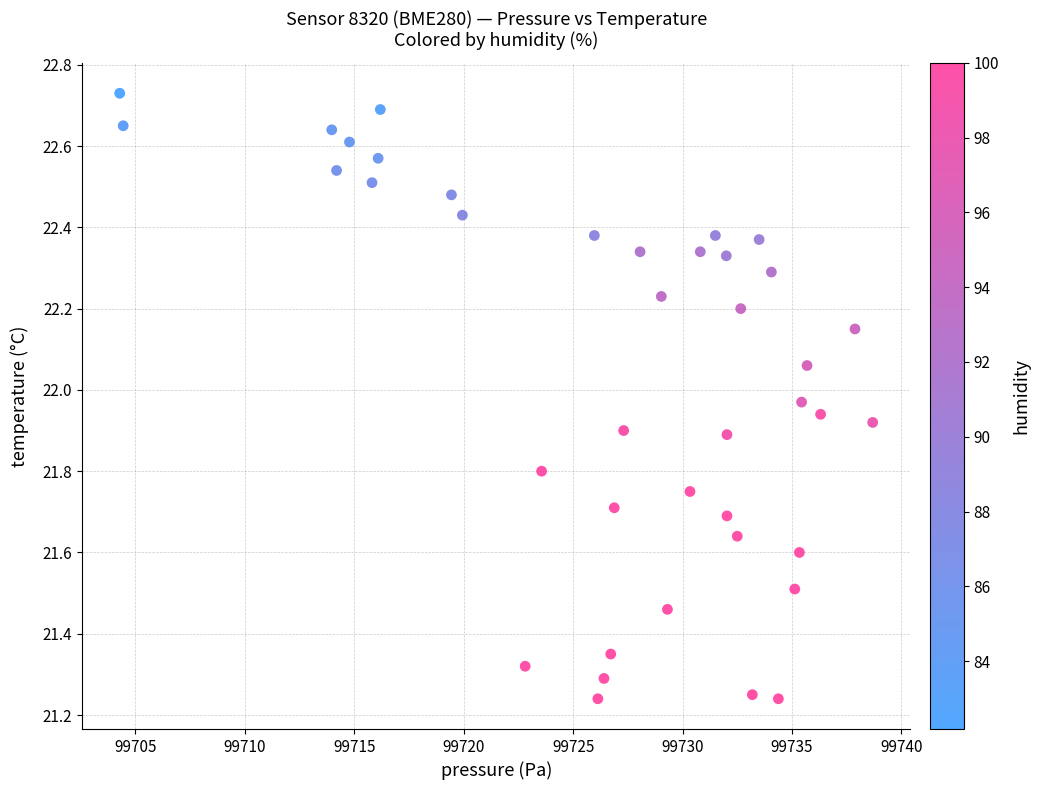

What is the range of Y values (max minus min)?

1.5